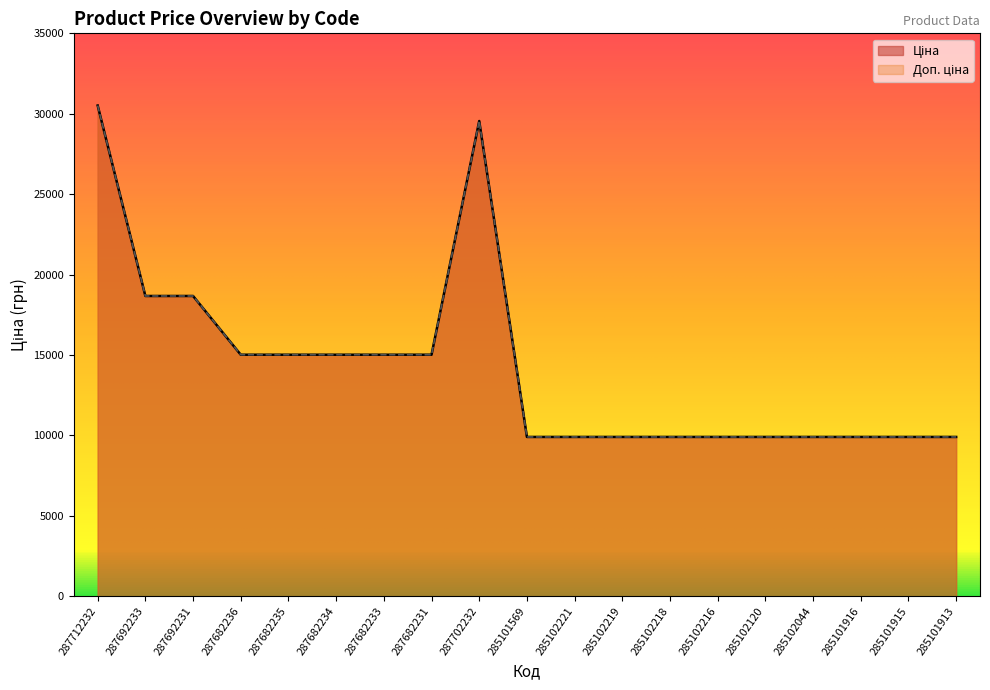

At how many categories does at least one series exceed 20773?

2